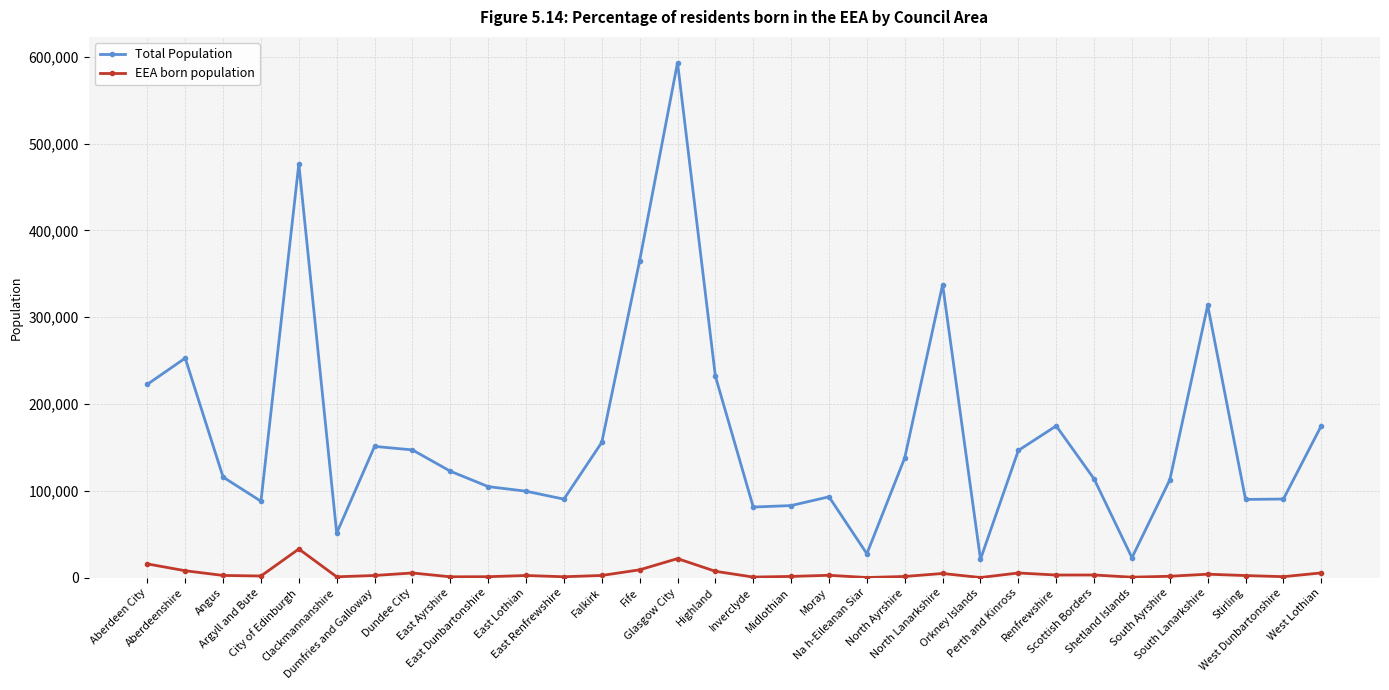

What is the difference between the Total Population values at Shetland Islands and Dumfries and Galloway?

128157